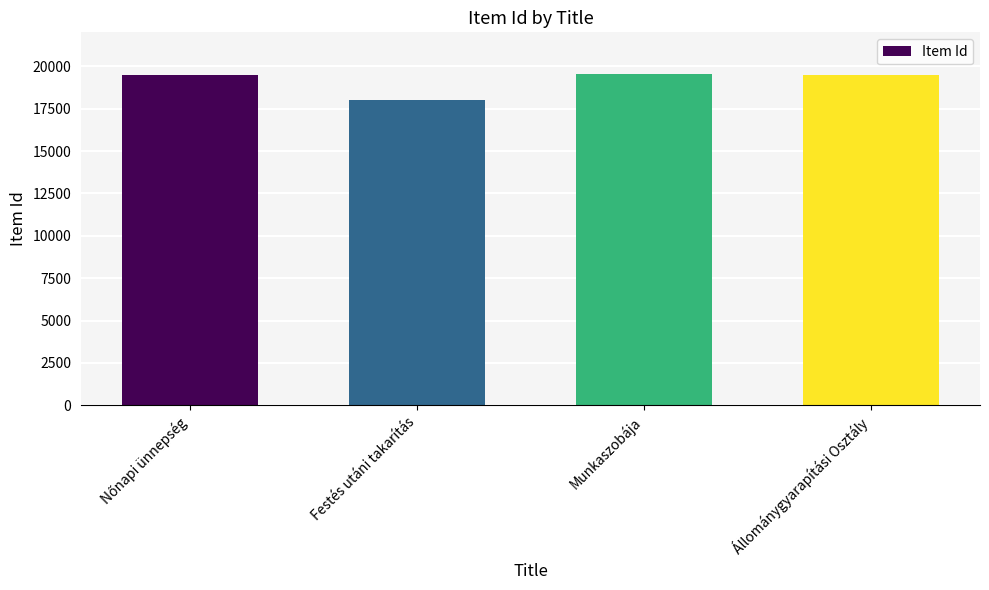

What is the value of the 4th bar from the left?

19492